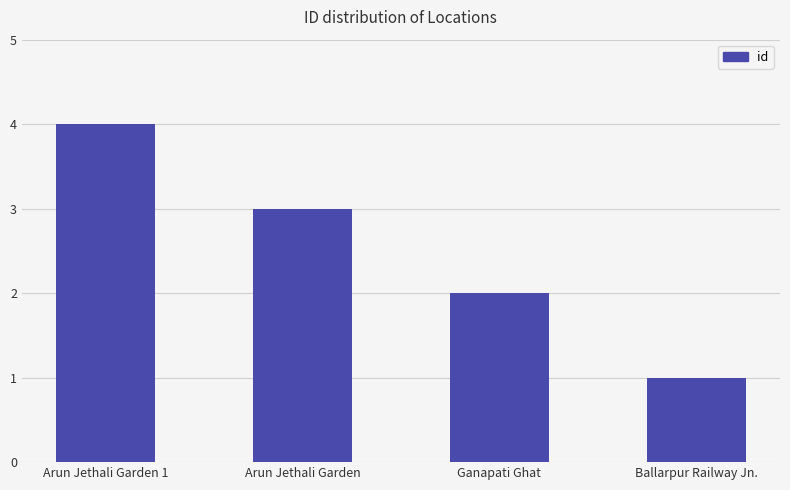

What is the label of the 1st bar from the left?

Arun Jethali Garden 1